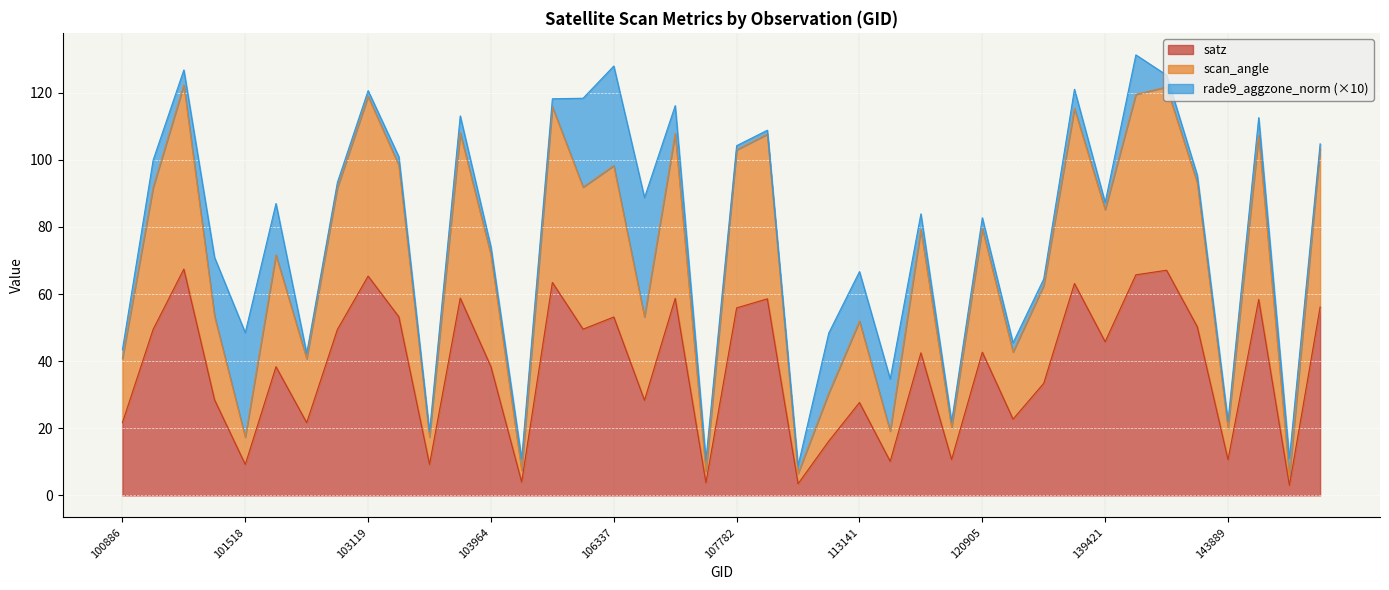

Which label corresponds to the smallest value in the chart?

147979